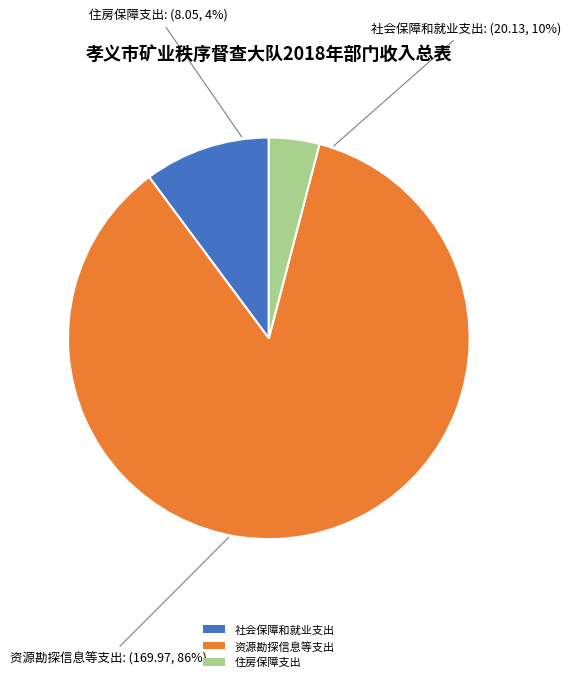

Does any single category account for the majority?

Yes